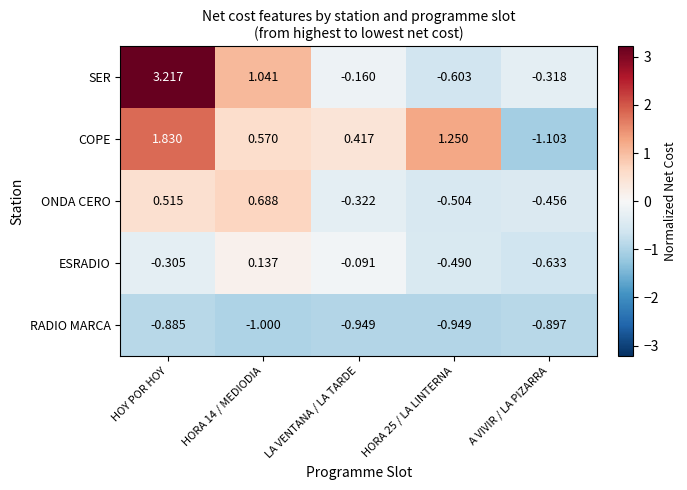

How many series are shown in this chart?

5